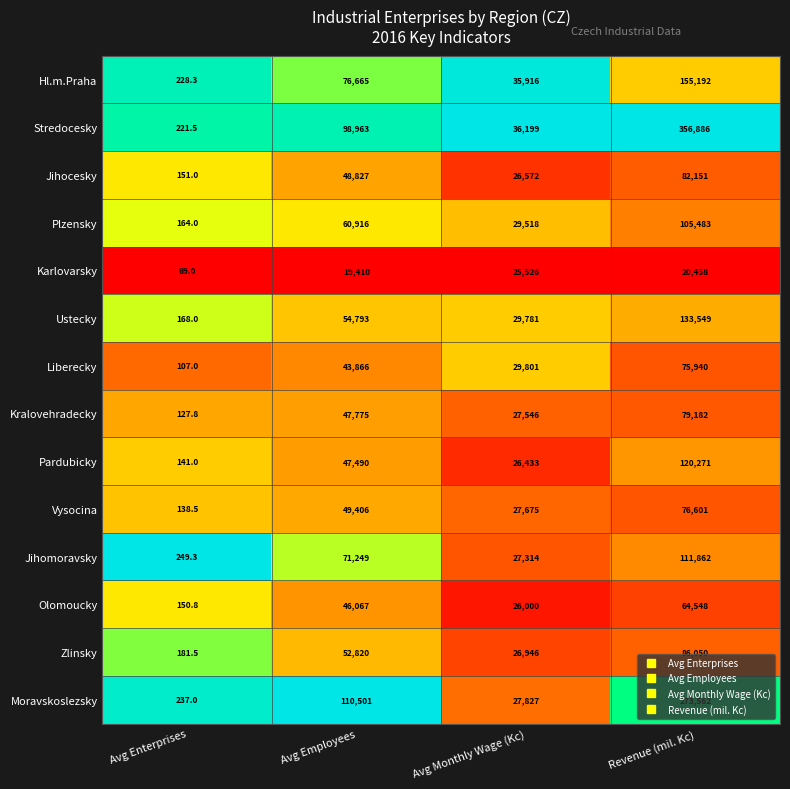

What is the sum of the Ustecky values at Avg Employees and Avg Enterprises?

54961.0